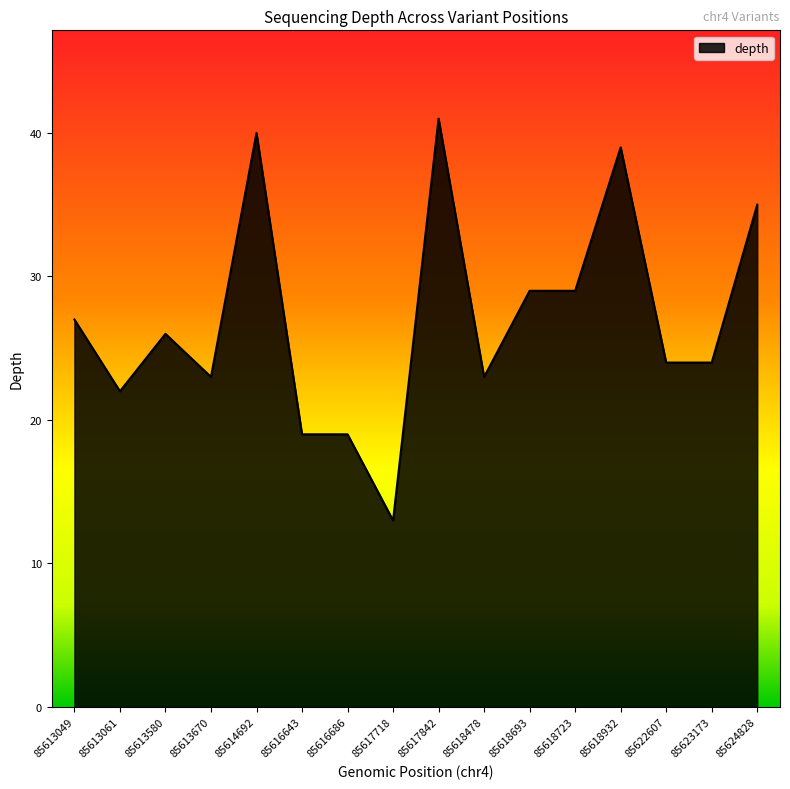

How many categories are shown in the chart?

16